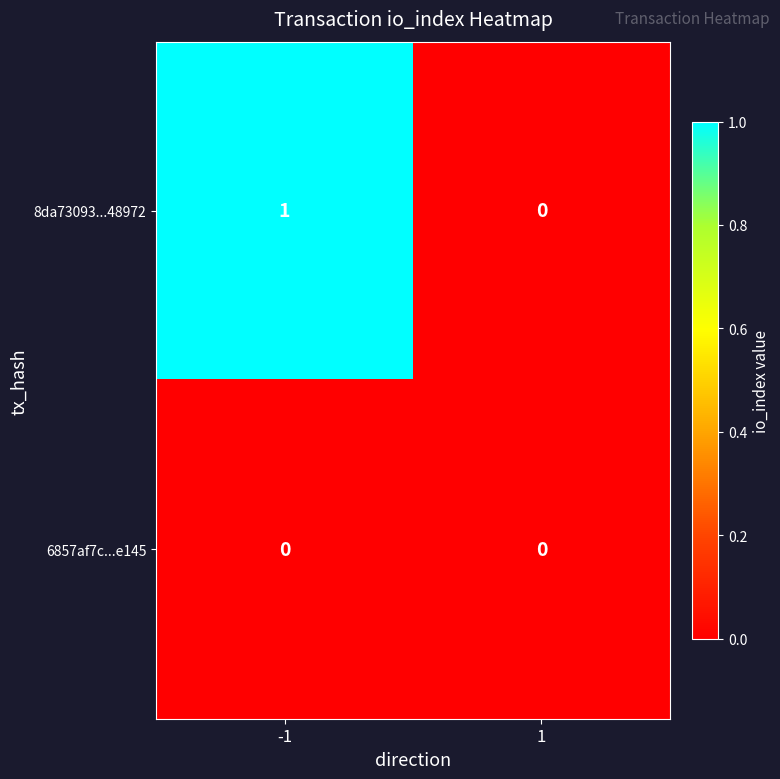

Reading right to left, list all the values displayed in this chart.

8da73093...48972: 1=0	-1=1
6857af7c...e145: 1=0	-1=0